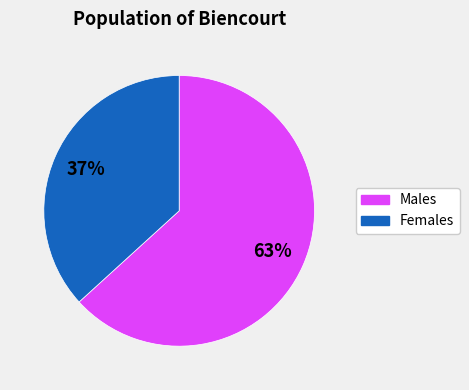

Is there a majority slice in this chart?

Yes